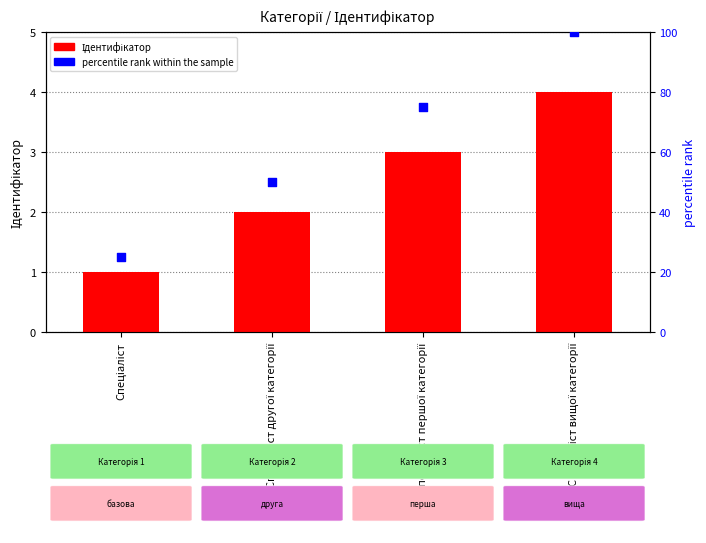

Which series has the largest total across all categories?

percentile rank within the sample